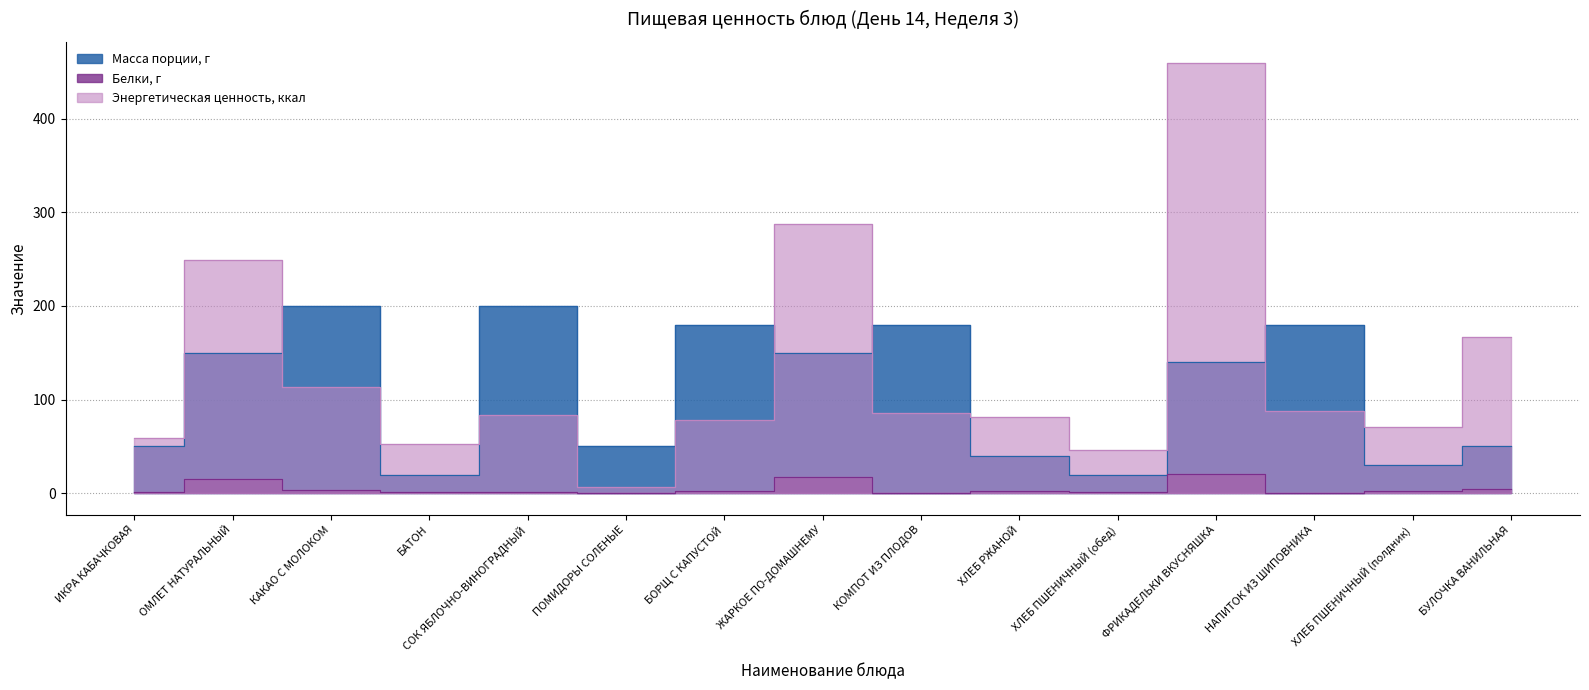

Which category has the lowest value across all series?

КОМПОТ ИЗ ПЛОДОВ